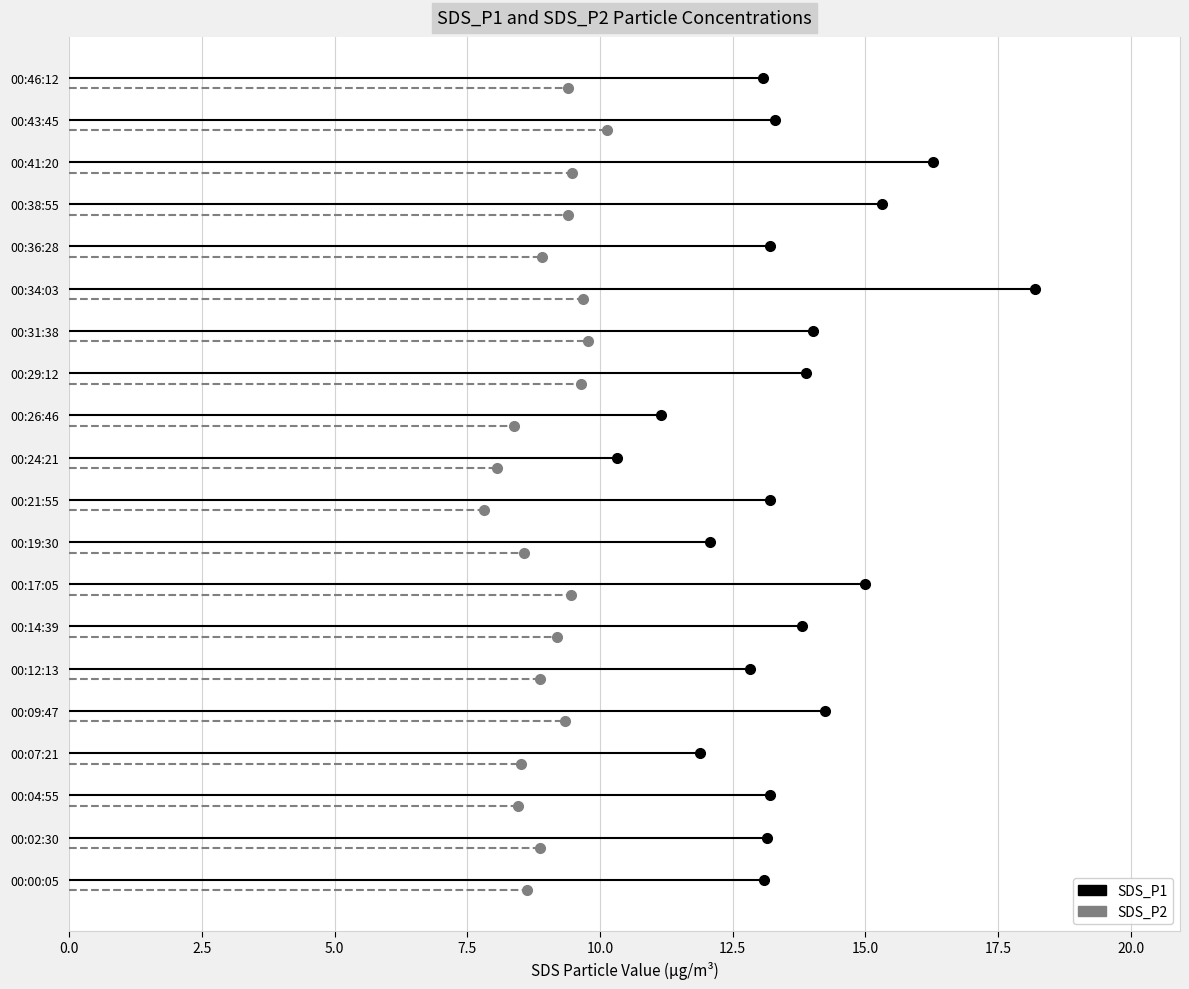

At which category is the sum across all series the highest?

00:34:03